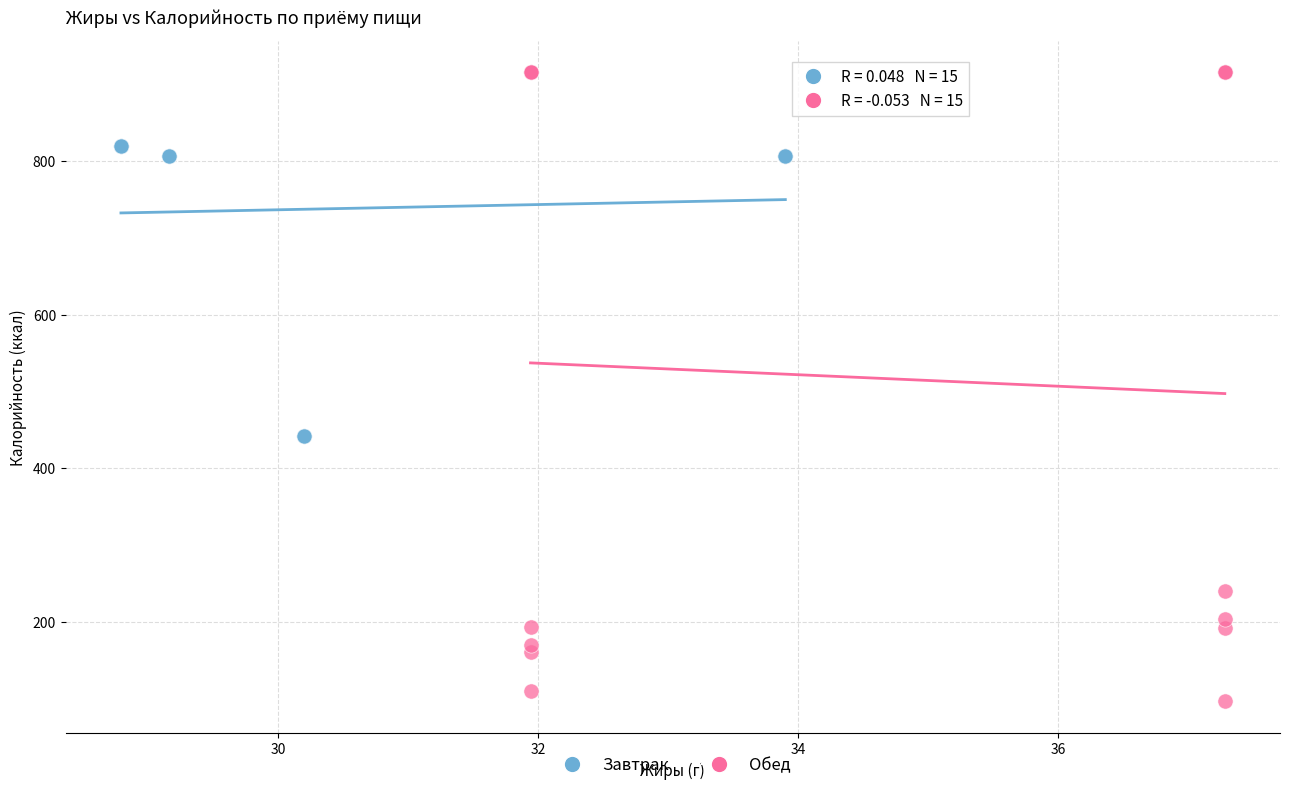

Which series contains the lowest Y value?

Обед